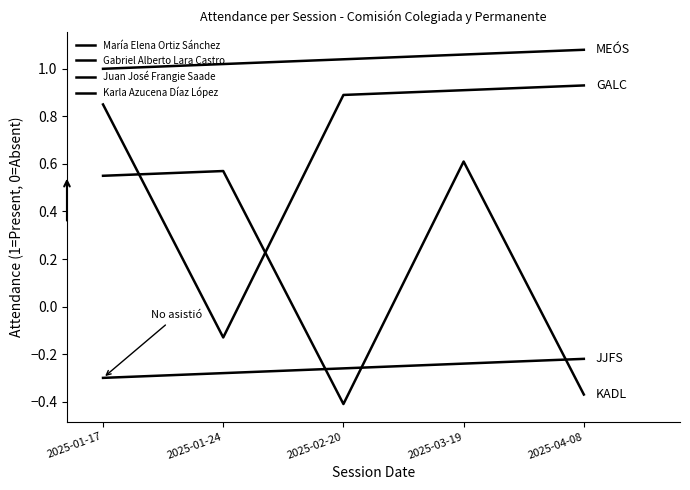

At which label does Juan José Frangie Saade reach its minimum?

2025-01-17